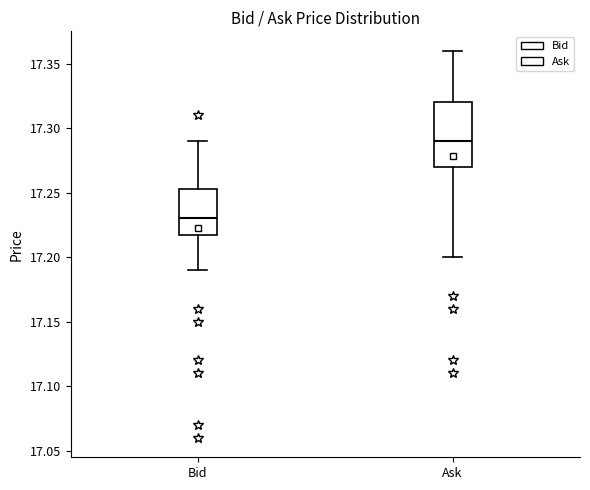

Where does the median line of the box for Ask sit on the y-axis? The values are not printed on the chart, so give them approximately, as read against the axis.

17.290